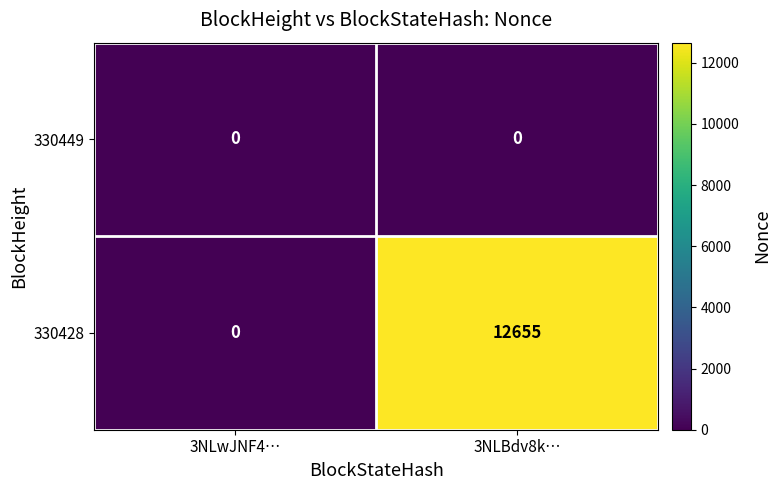

What is the difference between the highest and lowest values at 3NLBdv8k…?

12655